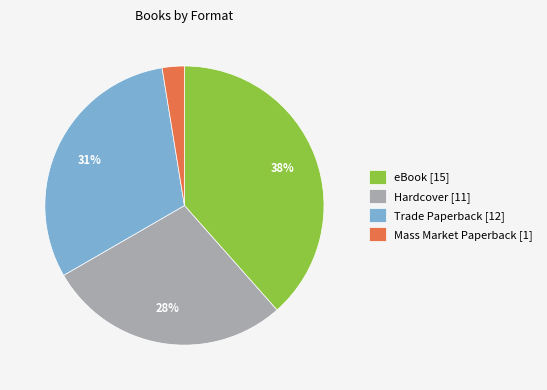

What percentage is the Mass Market Paperback slice, to the nearest percent?

3%